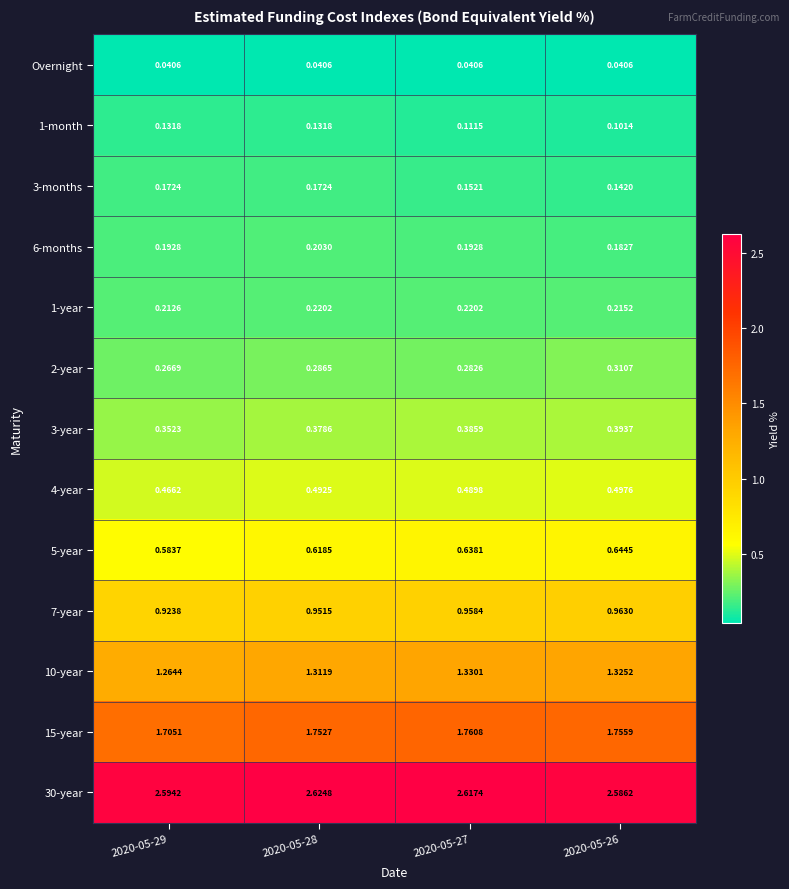

At how many categories does at least one series exceed 0?

4